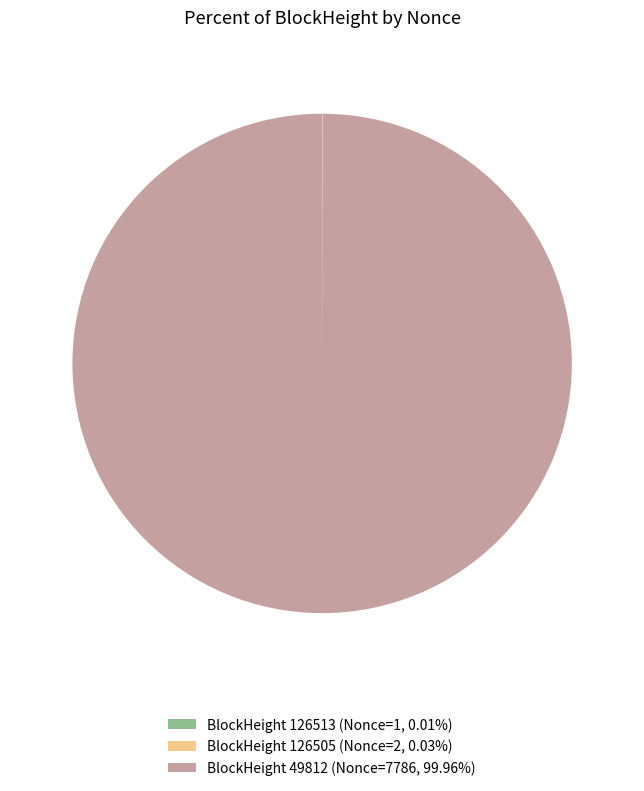

Is there any slice that represents more than half of the pie?

Yes